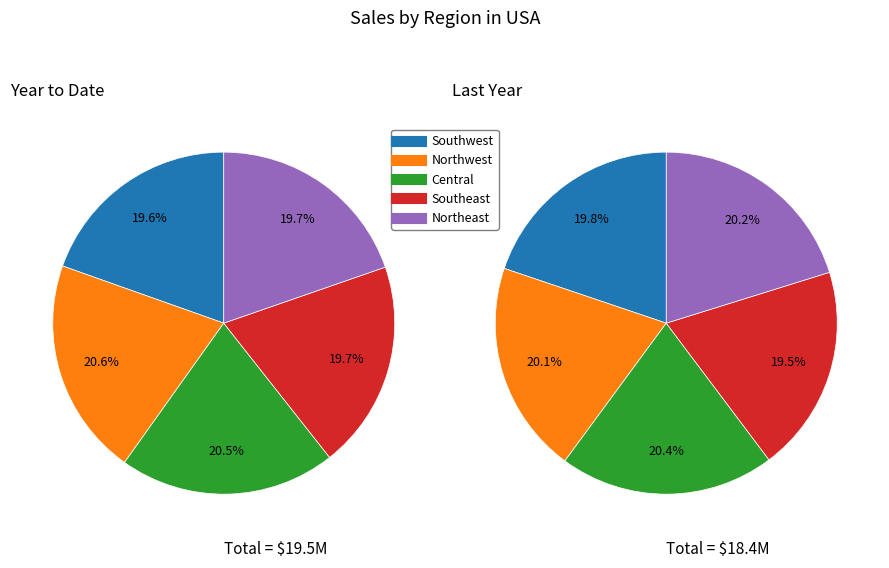

Count the number of slices in the pie.

10